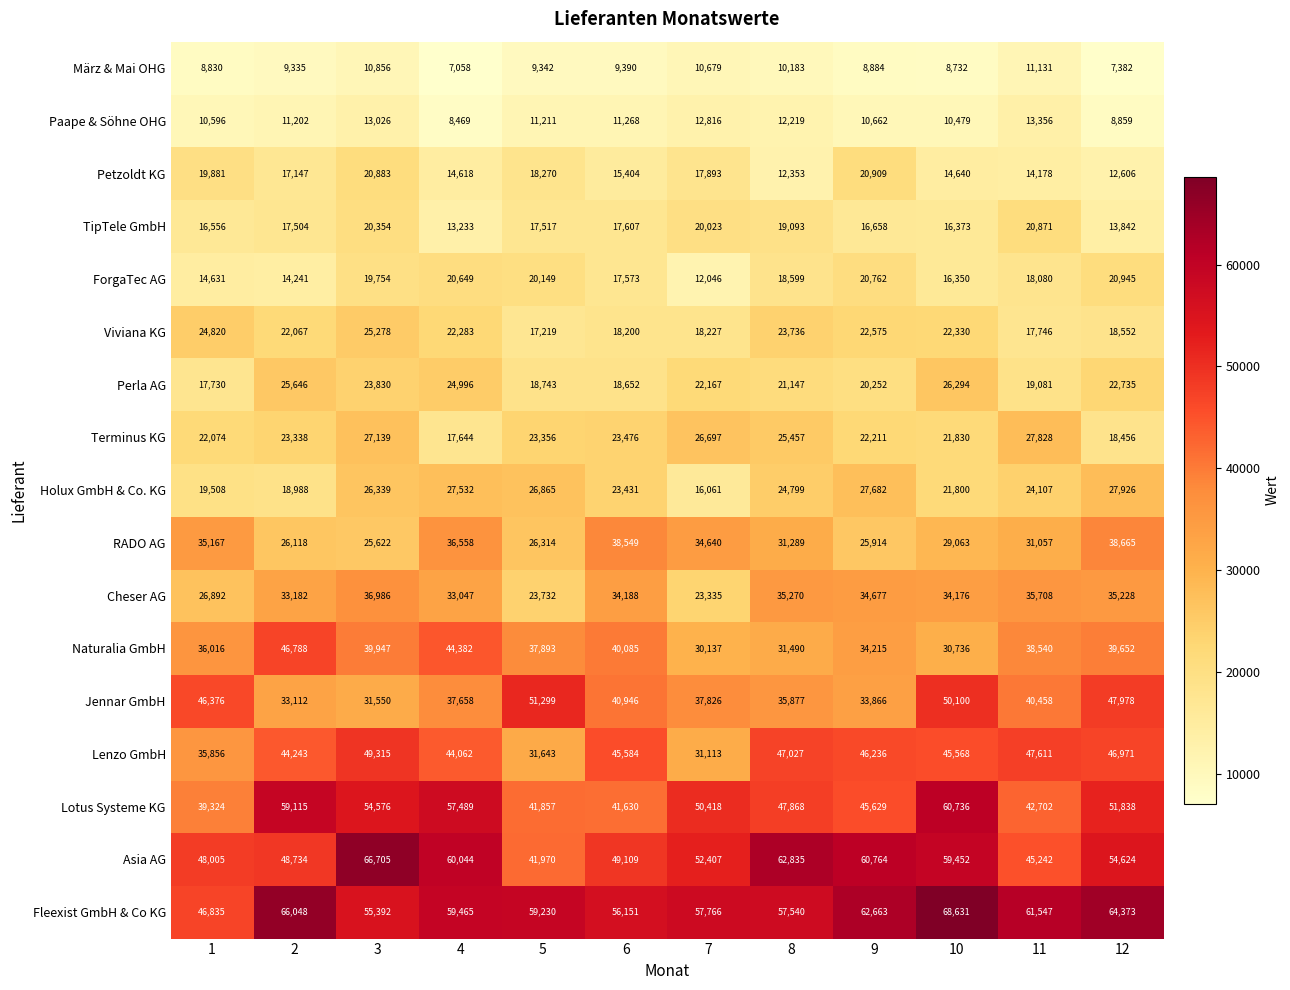

What is the spread (max minus min) of values at 8?

52652